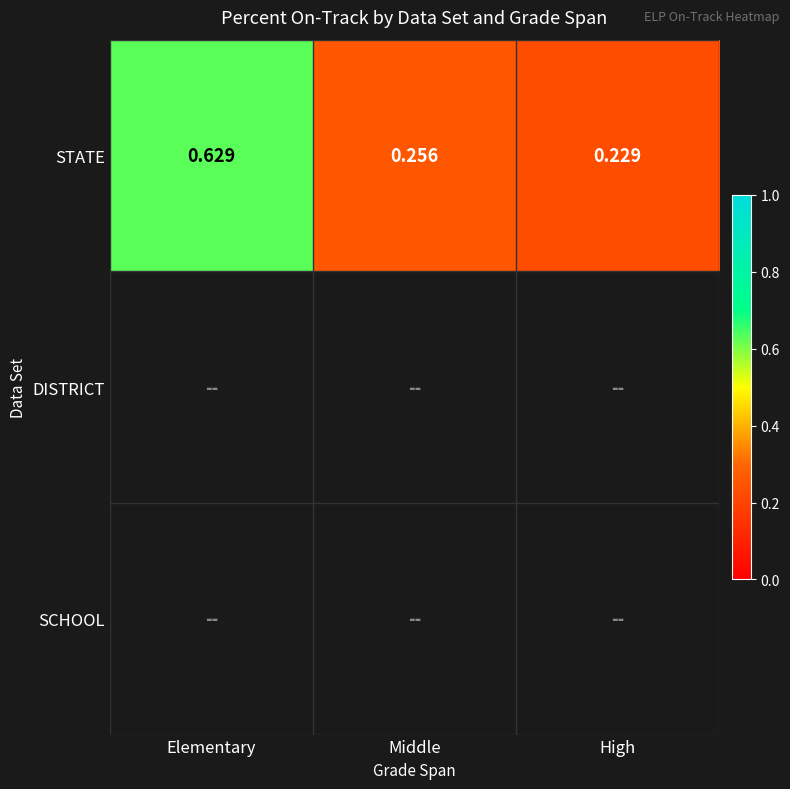

Rank the series at Middle from lowest to highest value.

STATE, DISTRICT, SCHOOL